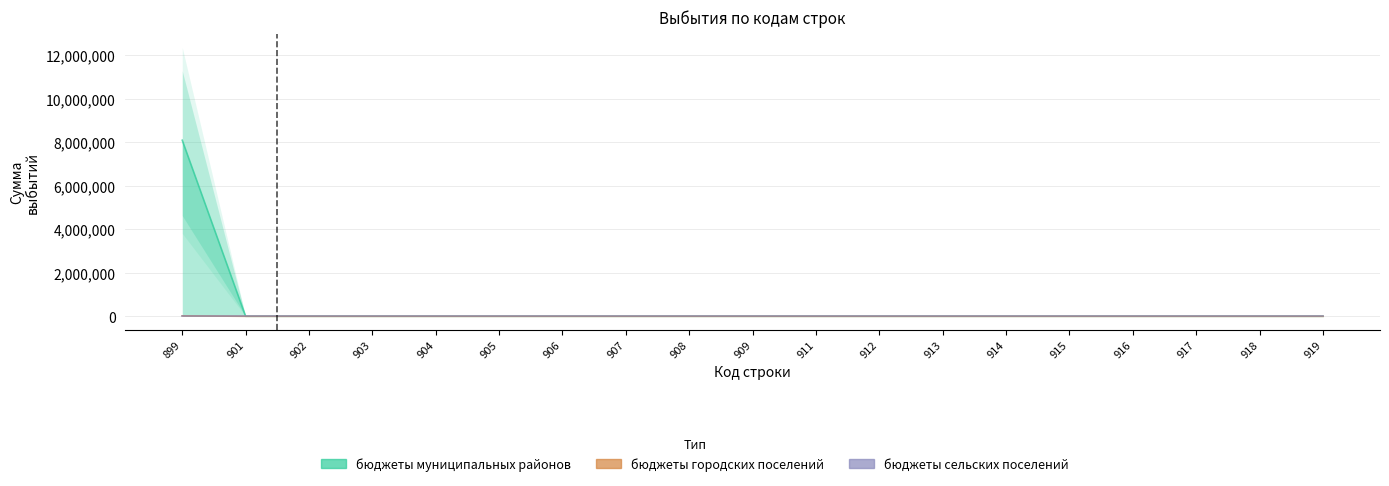

At 905, list the series in order from smallest to largest.

бюджеты муниципальных районов, бюджеты городских поселений, бюджеты сельских поселений